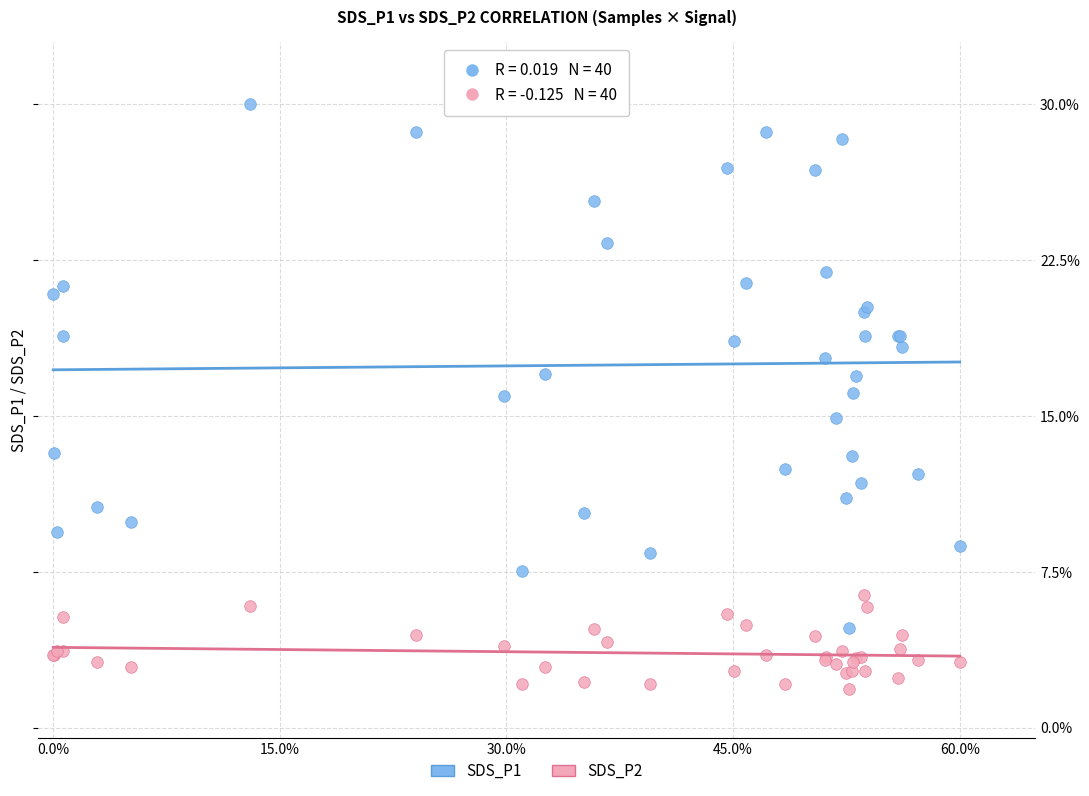

Which series reaches the minimum Y coordinate?

SDS_P2